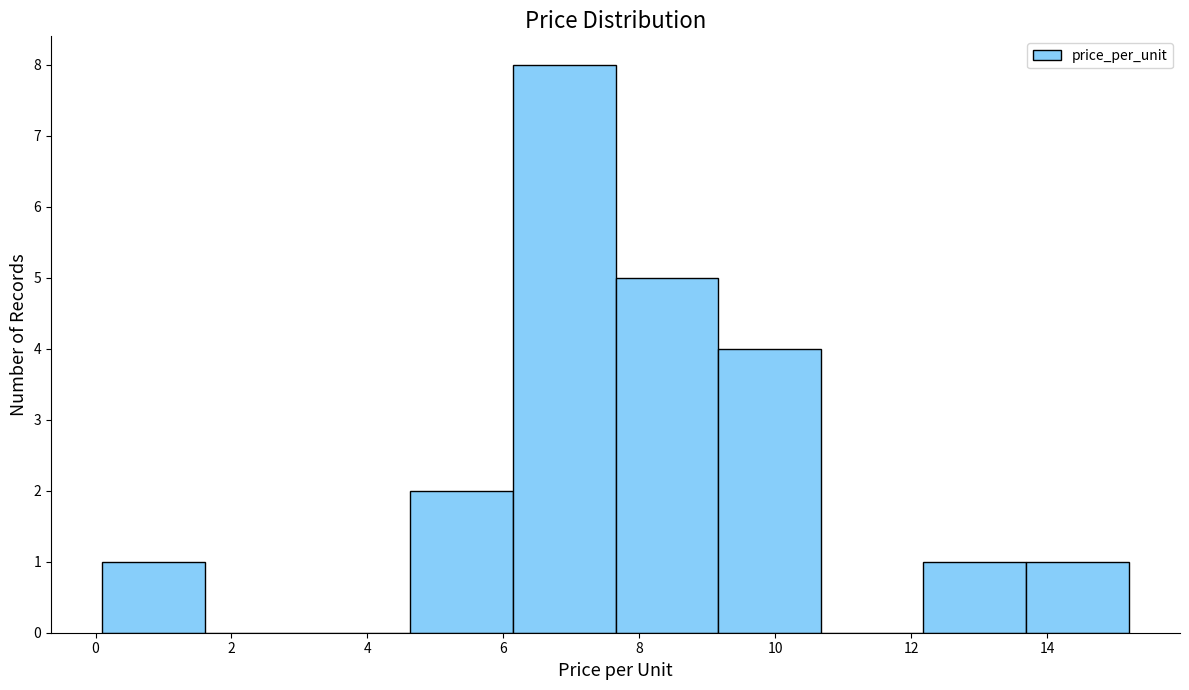

Reading left to right, transcribe this chart: for each bar, give the range it covers on the x-axis and its height. Neither the bar edges nor the heights are printed on the chart, so give them approximately, as read against the axes.

0.2 to 1.6: 1
1.6 to 3.2: 0
3.2 to 4.6: 0
4.6 to 6.2: 2
6.2 to 7.6: 8
7.6 to 9.2: 5
9.2 to 10.6: 4
10.6 to 12.2: 0
12.2 to 13.6: 1
13.6 to 15.2: 1